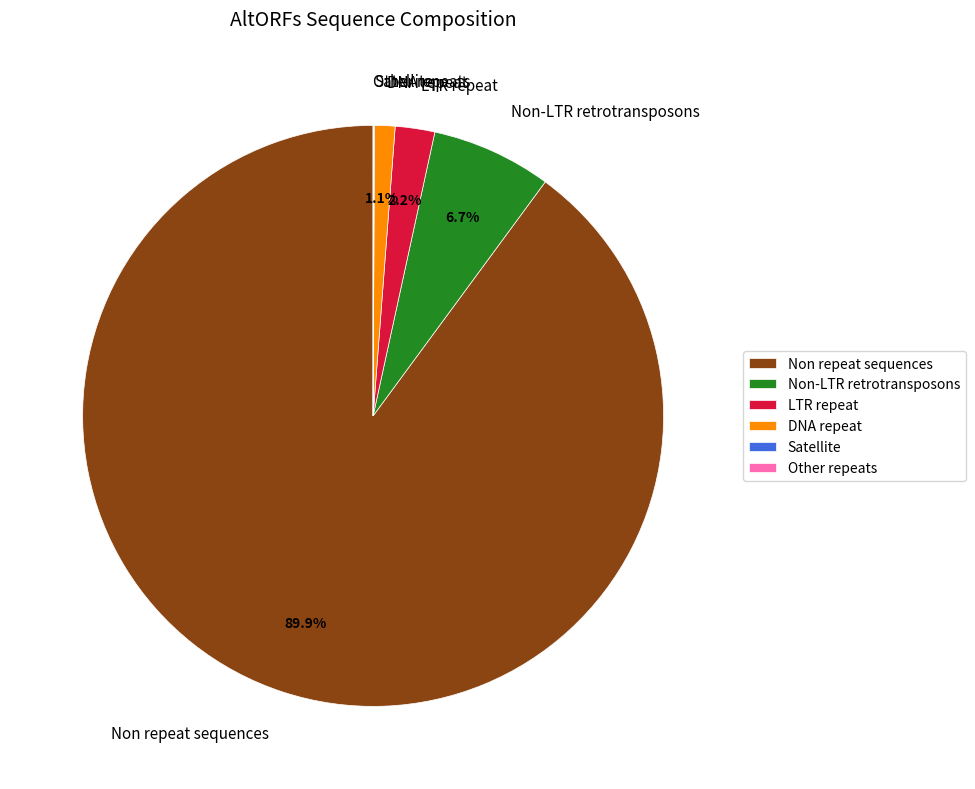

Is it true that Non repeat sequences is 90% of the pie?

True